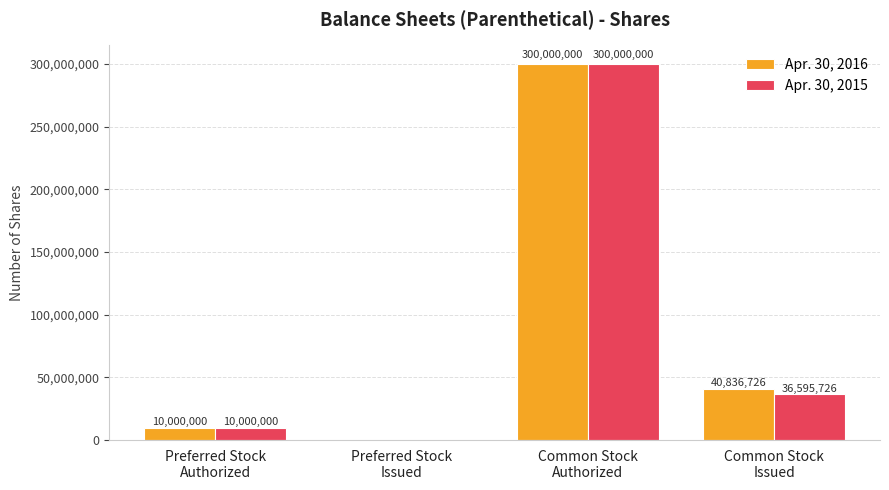

What is the sum of all Apr. 30, 2015 values?

346595726